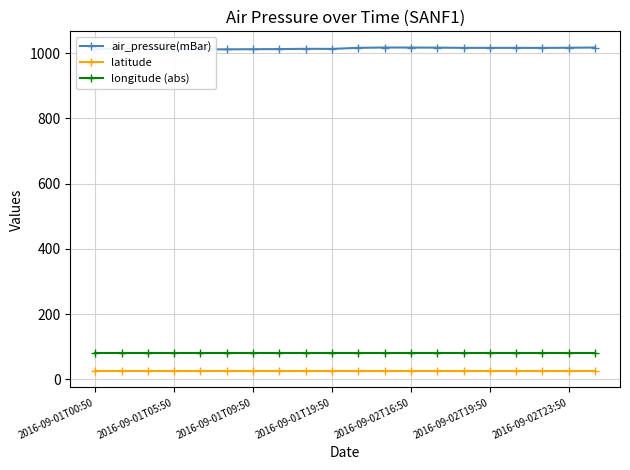

The longitude (abs) series shows 117.4 at 2016-09-02T23:50. True or false?

False